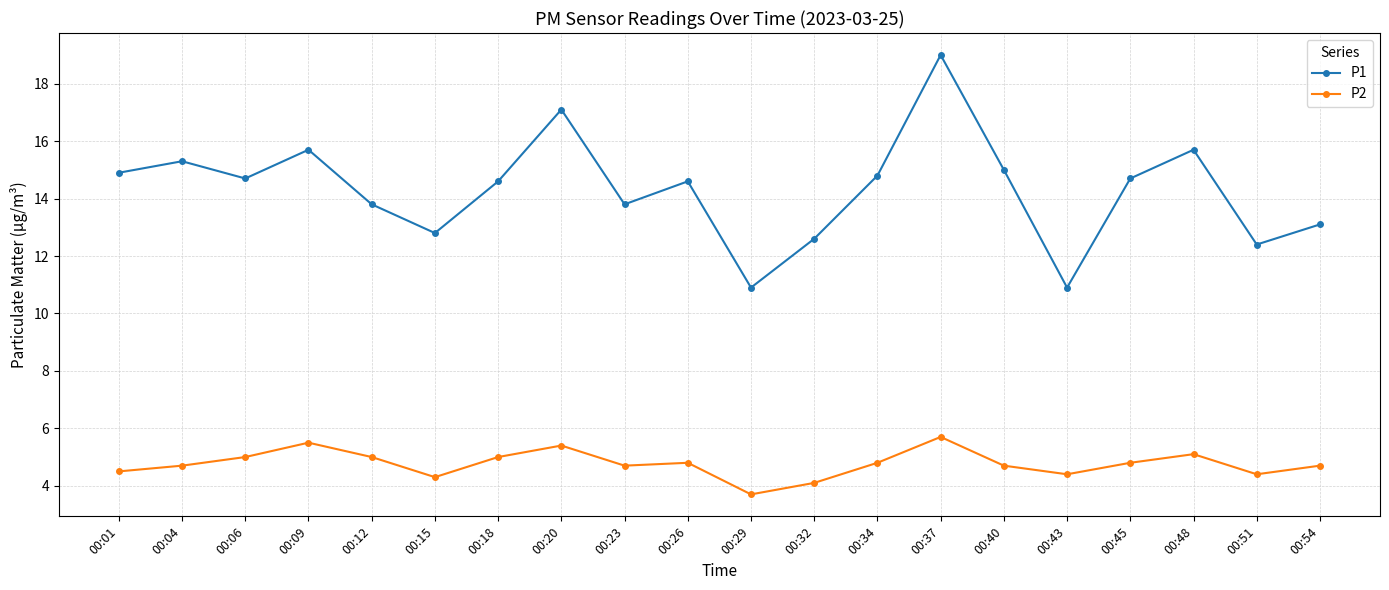

What is the difference between the maximum and minimum values in the P1 series?

8.1